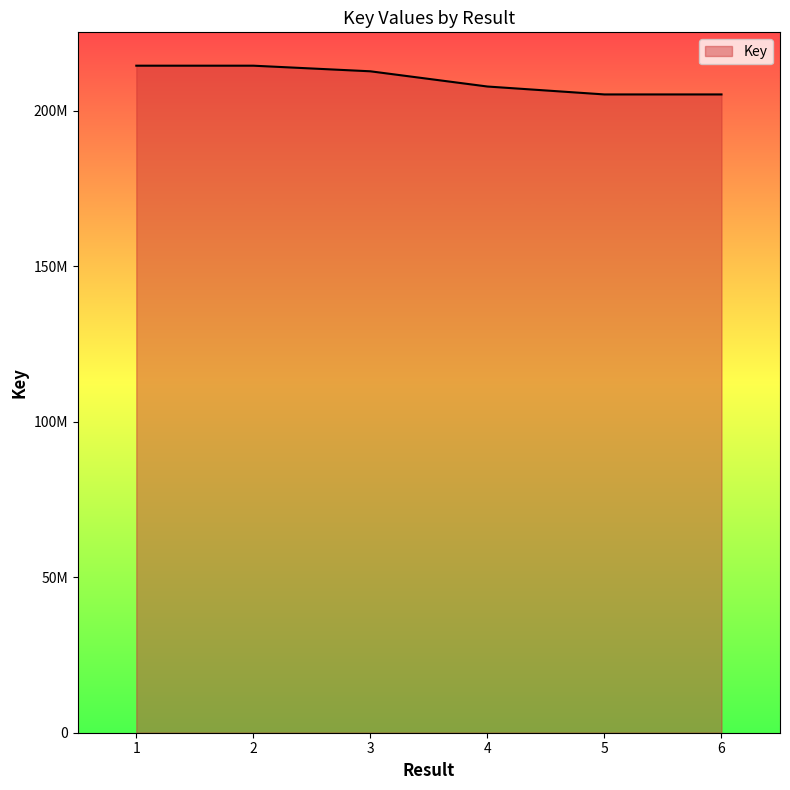

Where is the data nearest to the value 209819288?

4